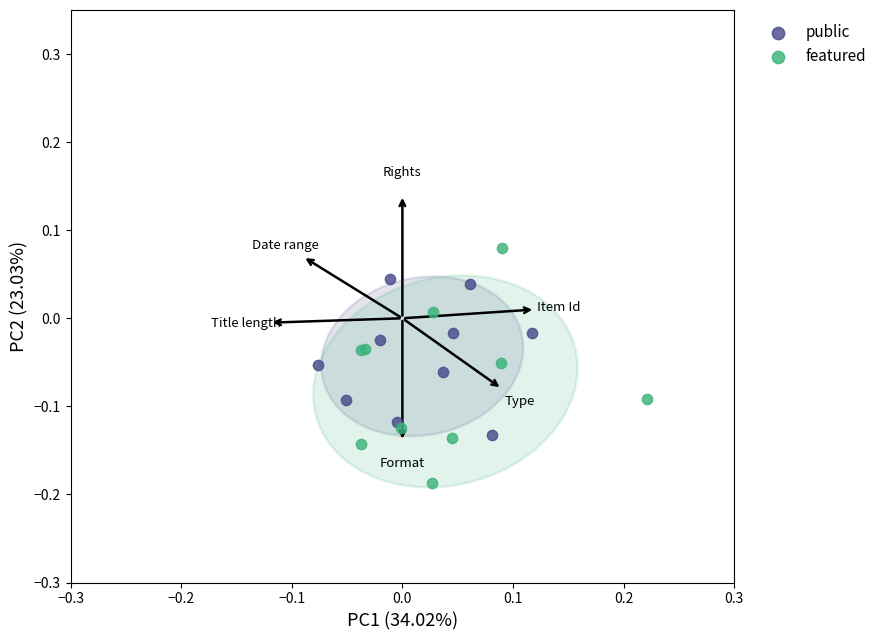

Which series has the largest Y range (max minus min)?

featured